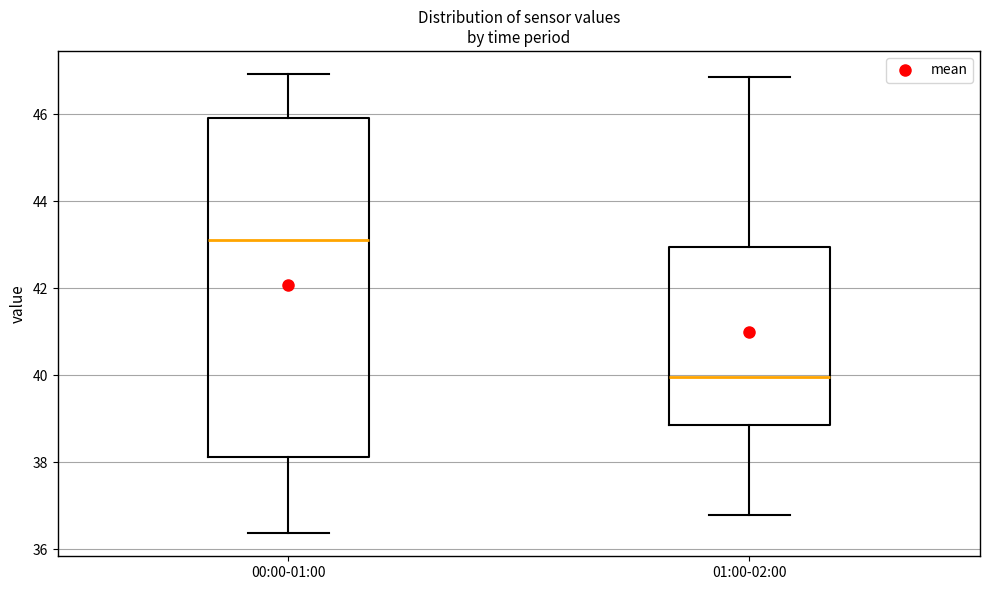

Which box is the tallest, from its lower edge to its upper edge?

00:00-01:00